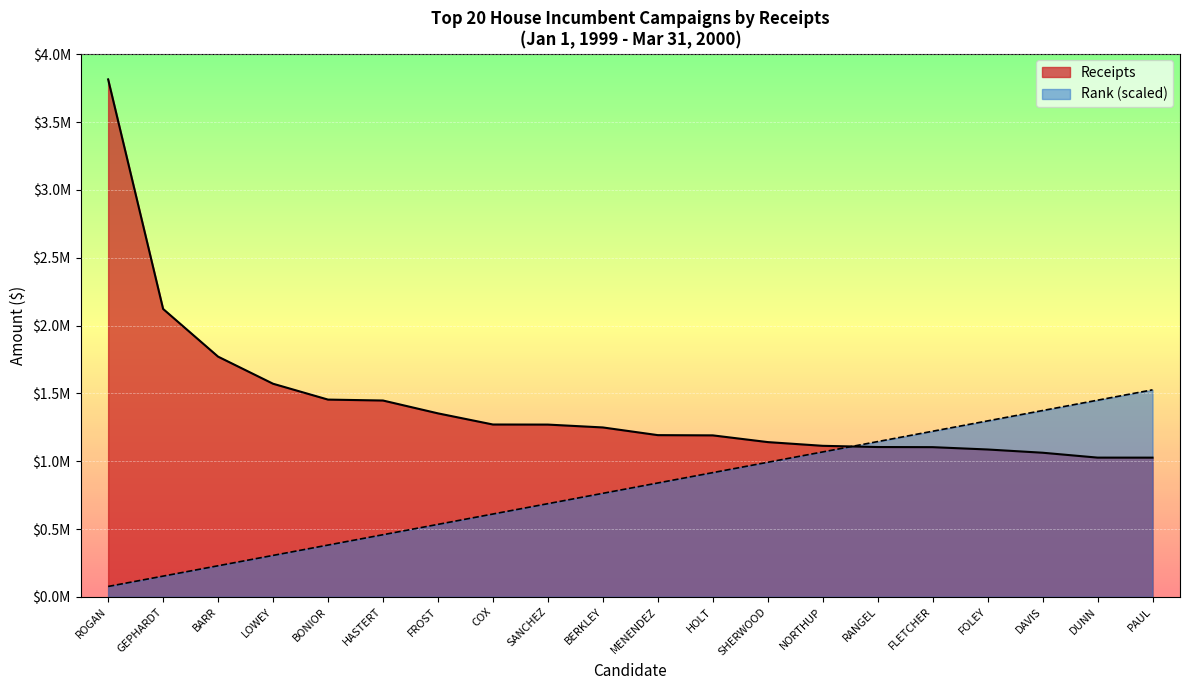

Rank the series by their average value, from lowest to highest.

Rank (scaled), Receipts